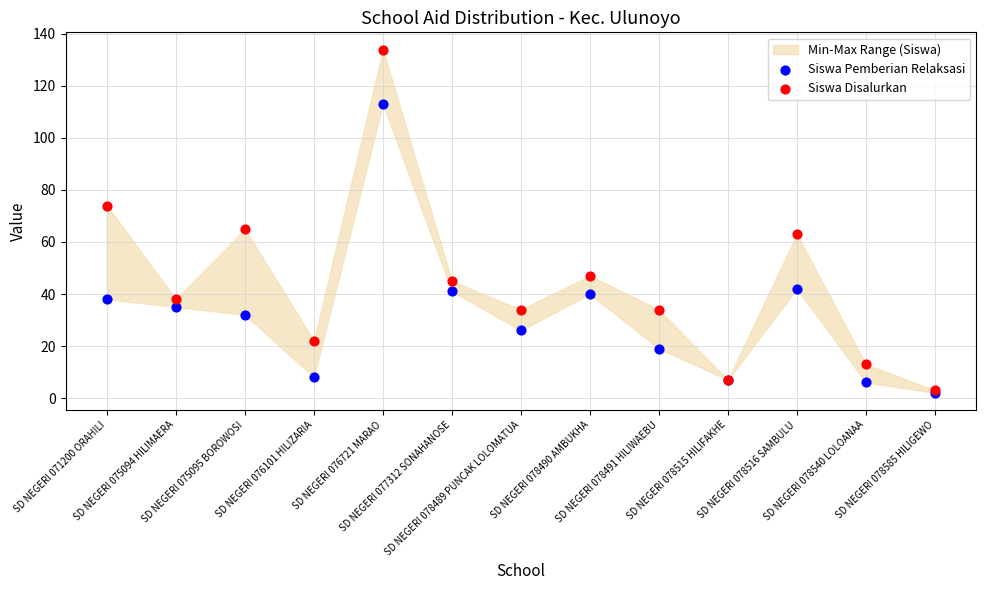

Which series has the largest Y range (max minus min)?

Siswa Disalurkan